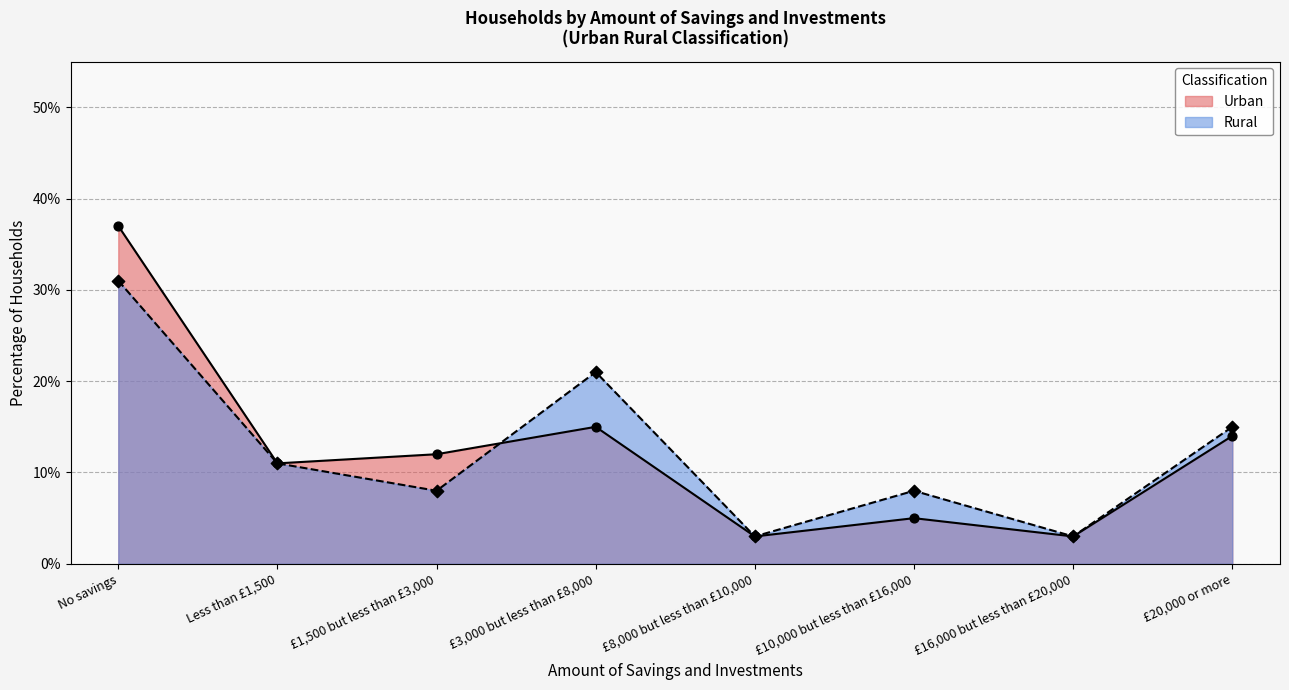

Which series reaches the minimum Y coordinate?

Urban